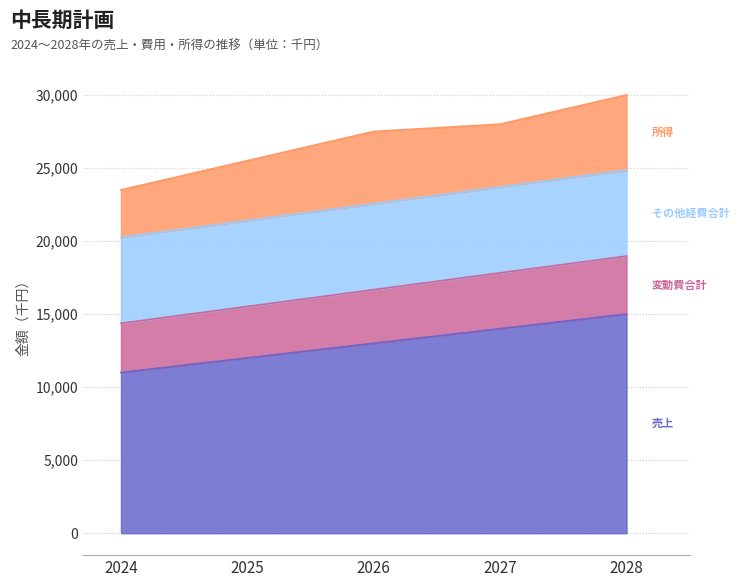

What is the total value across all series at 2027?

28000